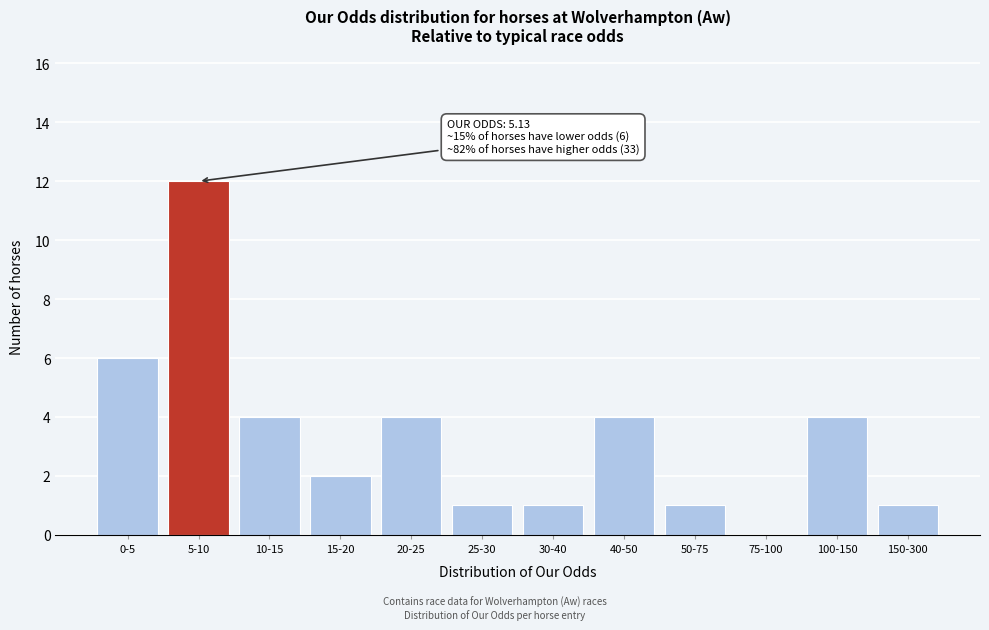

Reading left to right, what are all the values shown in this chart?

0-5=6	5-10=12	10-15=4	15-20=2	20-25=4	25-30=1	30-40=1	40-50=4	50-75=1	75-100=0	100-150=4	150-300=1